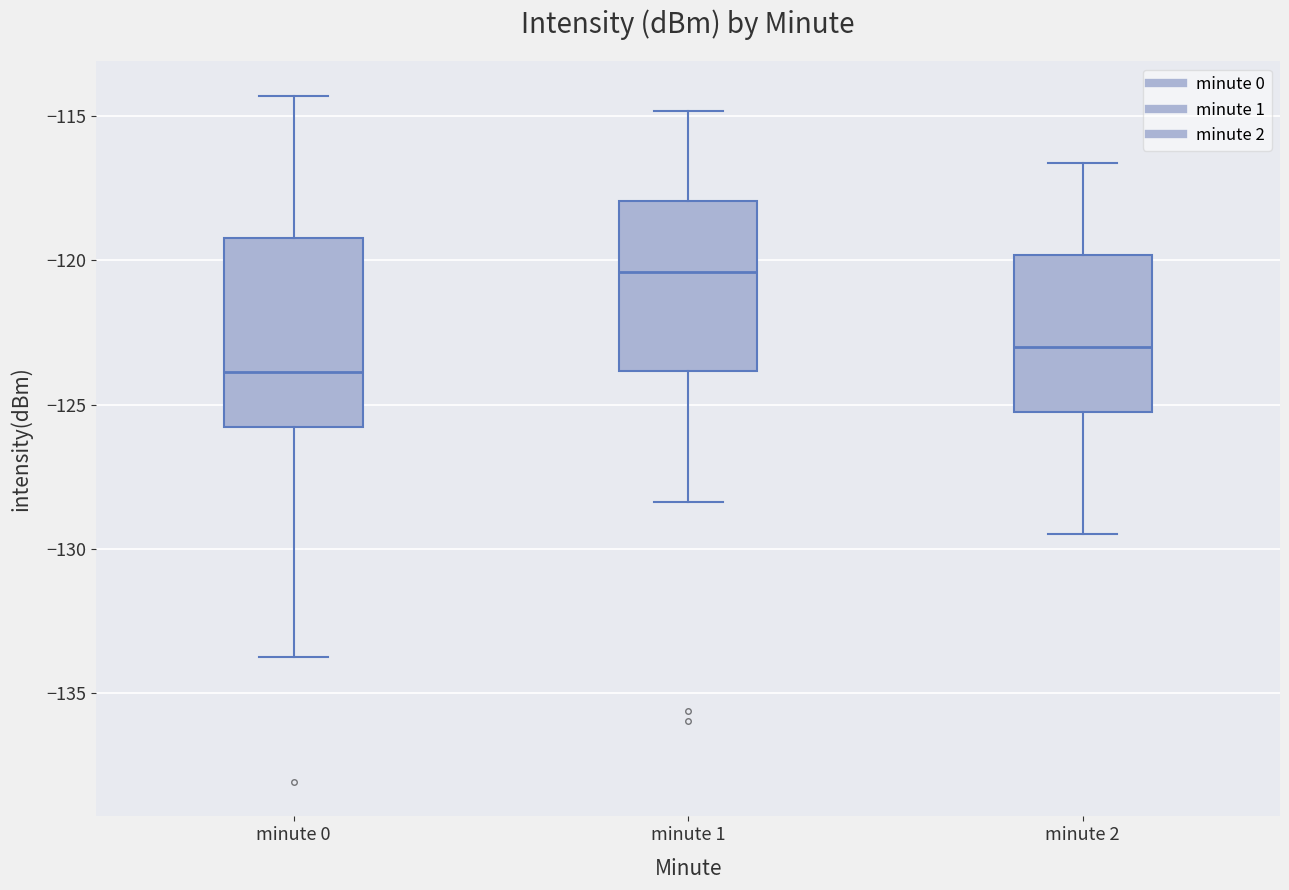

Where does the upper whisker of the box for minute 2 end on the y-axis? The values are not printed on the chart, so give them approximately, as read against the axis.

-116.5